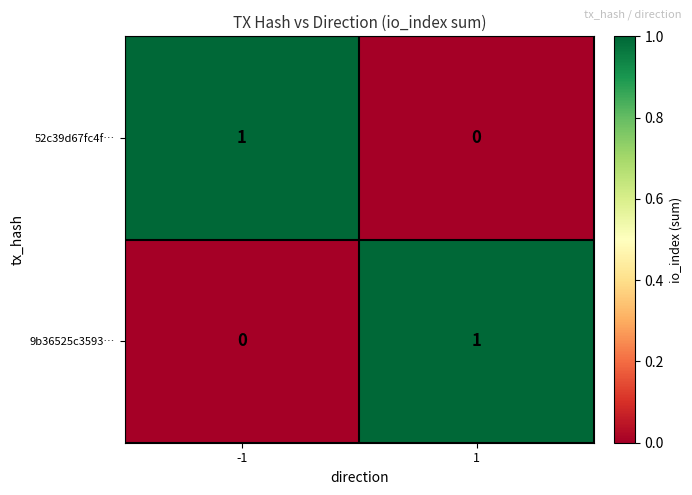

Rank the series at 1 from highest to lowest value.

9b36525c3593…, 52c39d67fc4f…